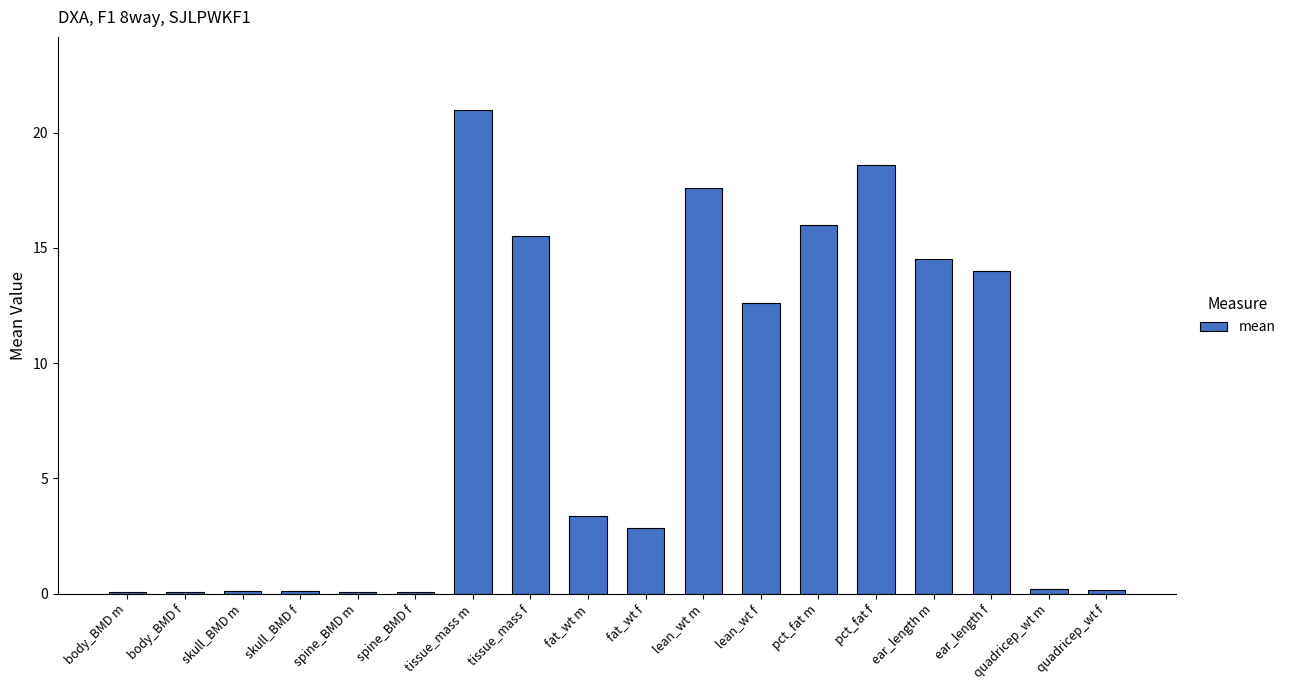

What is the sum of all values?

136.9